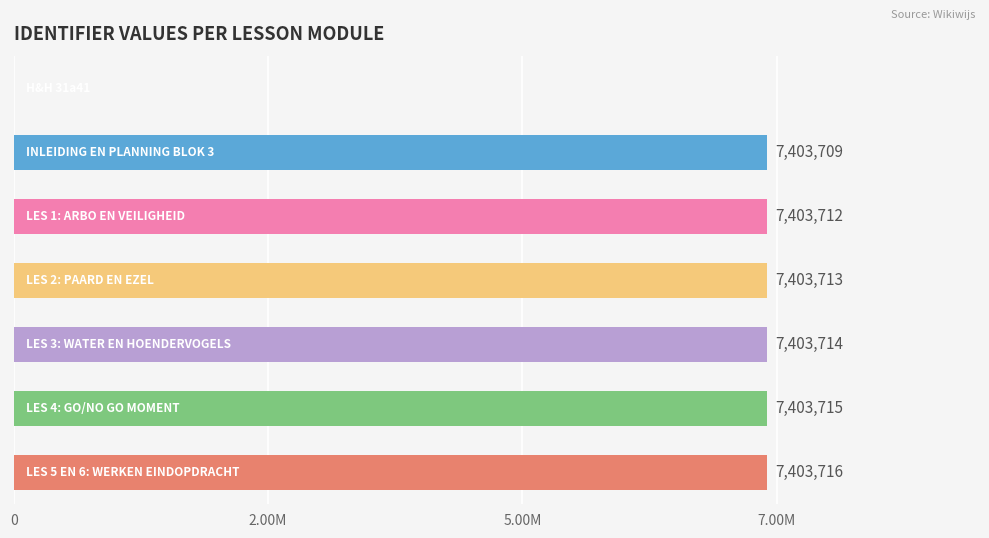

Where does the data first go above 7403713?

4